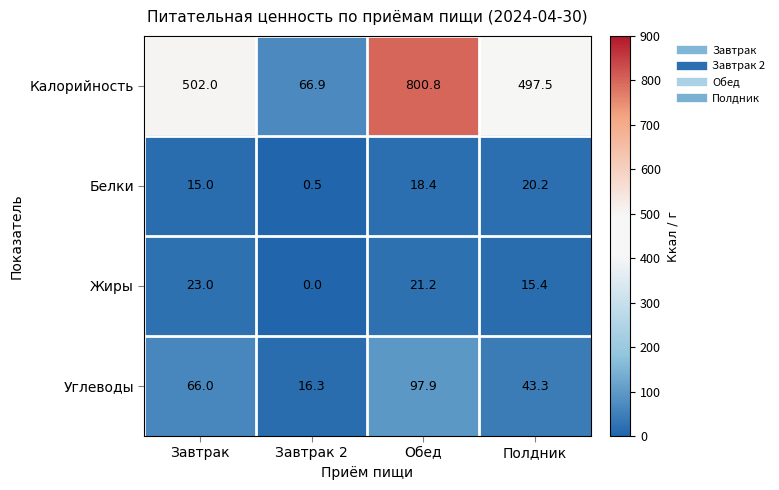

What is the sum of all Жиры values?

59.6